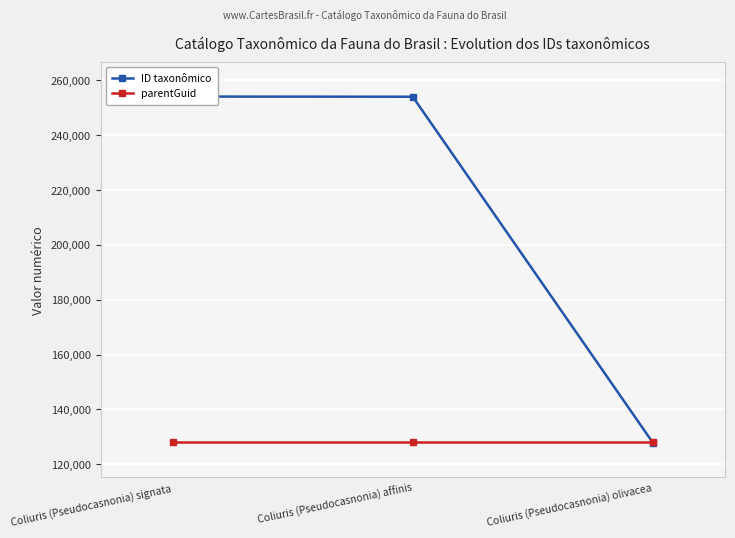

At which category does the chart reach its peak across all series?

Coliuris (Pseudocasnonia) signata